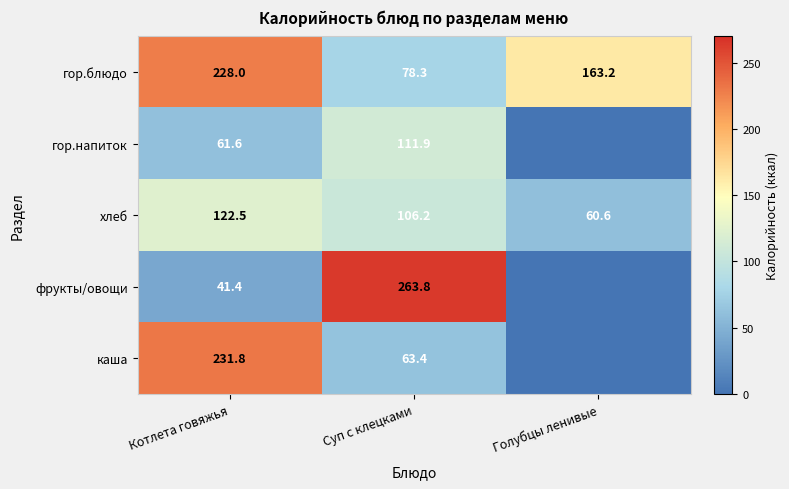

Count the number of data series in this chart.

5